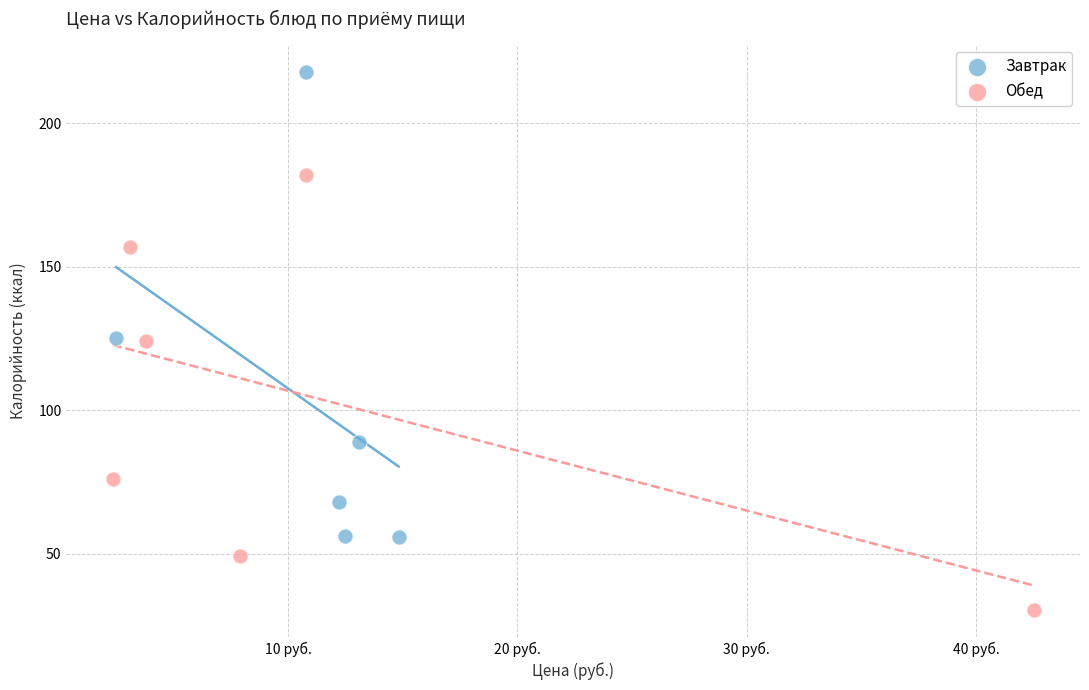

Which series reaches the maximum Y coordinate?

Завтрак